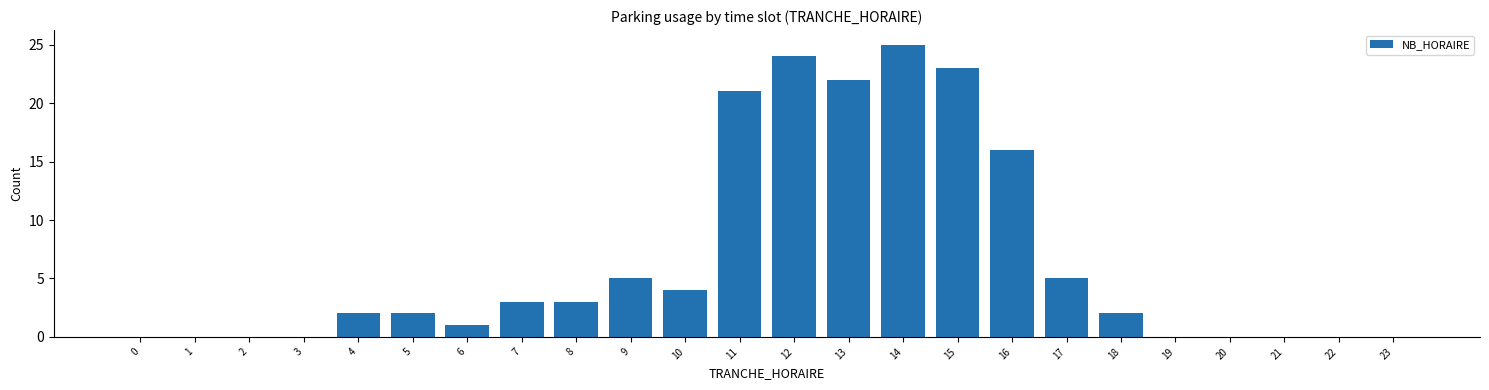

Reading left to right, list all the values displayed in this chart.

0=0	1=0	2=0	3=0	4=2	5=2	6=1	7=3	8=3	9=5	10=4	11=21	12=24	13=22	14=25	15=23	16=16	17=5	18=2	19=0	20=0	21=0	22=0	23=0